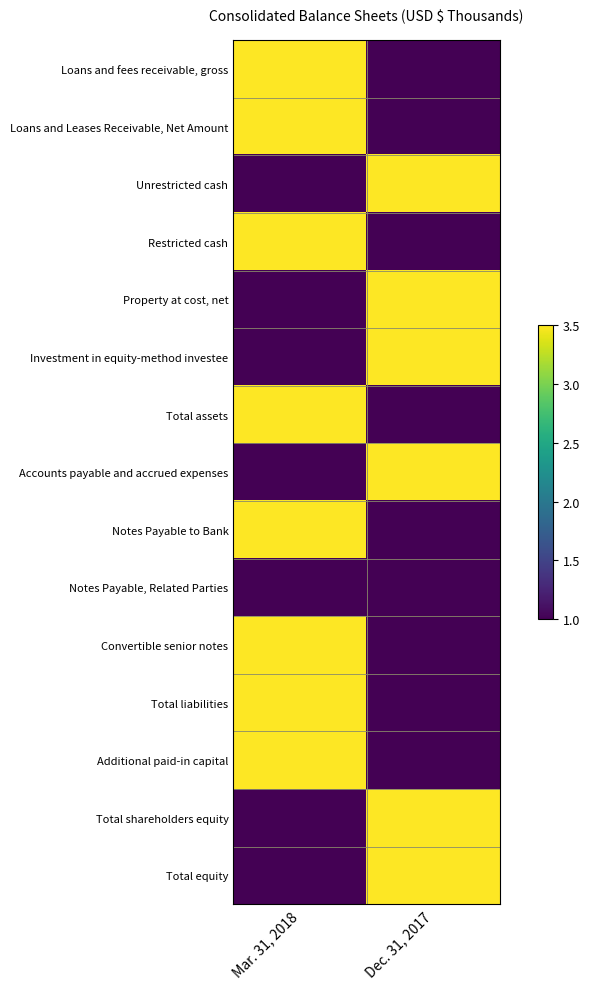

Reading left to right, extract all data points from this chart.

Loans and fees receivable, gross: Mar. 31, 2018=3.5	Dec. 31, 2017=1.0
Loans and Leases Receivable, Net Amount: Mar. 31, 2018=3.5	Dec. 31, 2017=1.0
Unrestricted cash: Mar. 31, 2018=1.0	Dec. 31, 2017=3.5
Restricted cash: Mar. 31, 2018=3.5	Dec. 31, 2017=1.0
Property at cost, net: Mar. 31, 2018=1.0	Dec. 31, 2017=3.5
Investment in equity-method investee: Mar. 31, 2018=1.0	Dec. 31, 2017=3.5
Total assets: Mar. 31, 2018=3.5	Dec. 31, 2017=1.0
Accounts payable and accrued expenses: Mar. 31, 2018=1.0	Dec. 31, 2017=3.5
Notes Payable to Bank: Mar. 31, 2018=3.5	Dec. 31, 2017=1.0
Notes Payable, Related Parties: Mar. 31, 2018=1.0	Dec. 31, 2017=1.0
Convertible senior notes: Mar. 31, 2018=3.5	Dec. 31, 2017=1.0
Total liabilities: Mar. 31, 2018=3.5	Dec. 31, 2017=1.0
Additional paid-in capital: Mar. 31, 2018=3.5	Dec. 31, 2017=1.0
Total shareholders equity: Mar. 31, 2018=1.0	Dec. 31, 2017=3.5
Total equity: Mar. 31, 2018=1.0	Dec. 31, 2017=3.5